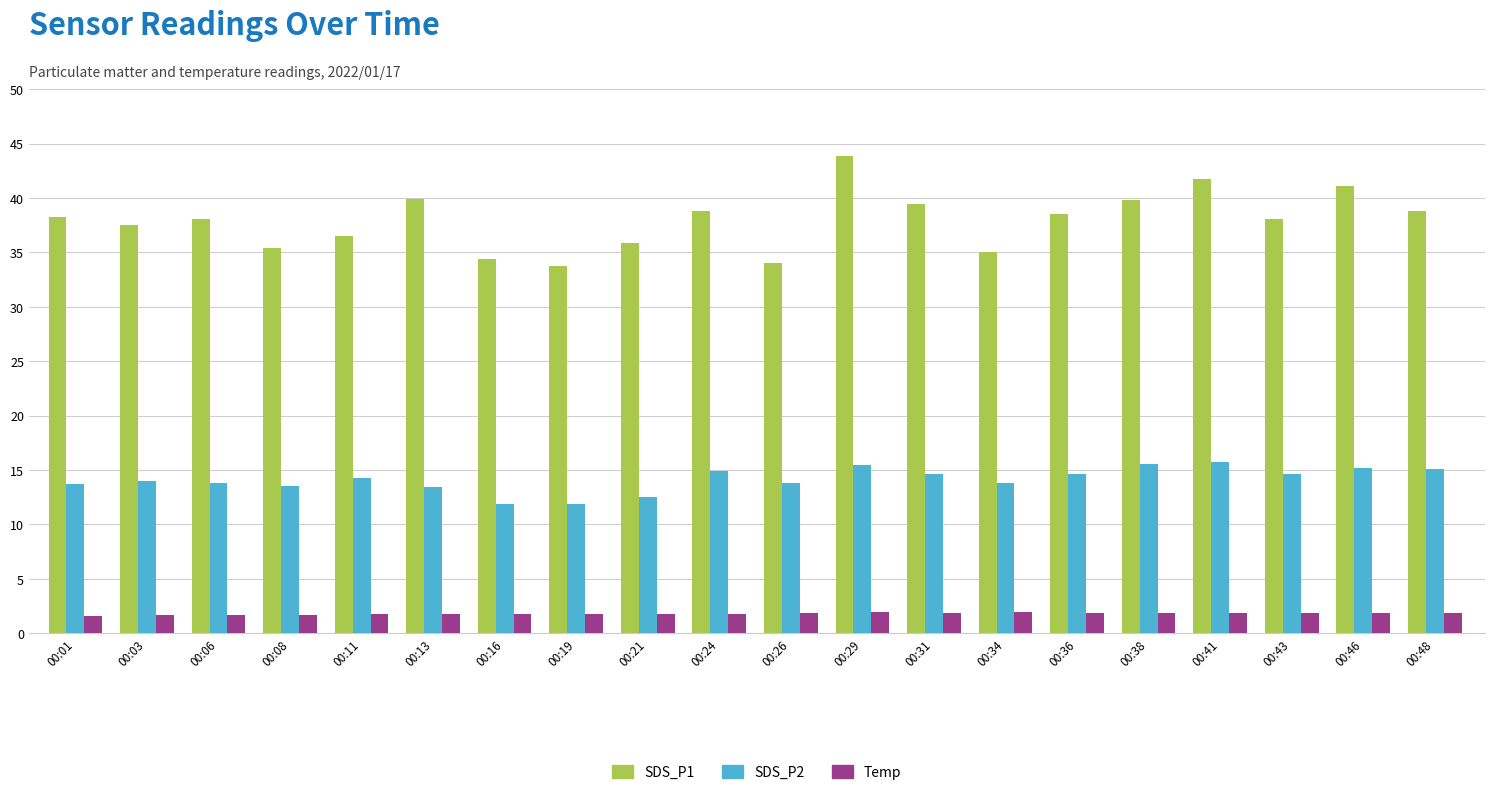

What is the difference between the SDS_P1 values at 00:26 and 00:43?

4.0